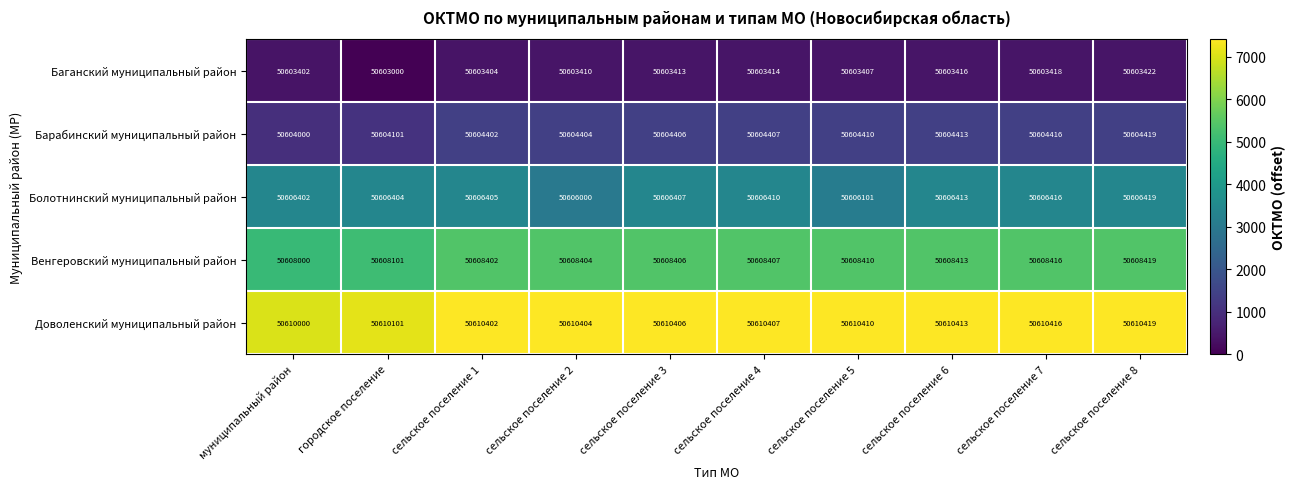

Is the value of Баганский муниципальный район at сельское поселение 2 greater than the value of Барабинский муниципальный район at муниципальный район?

No